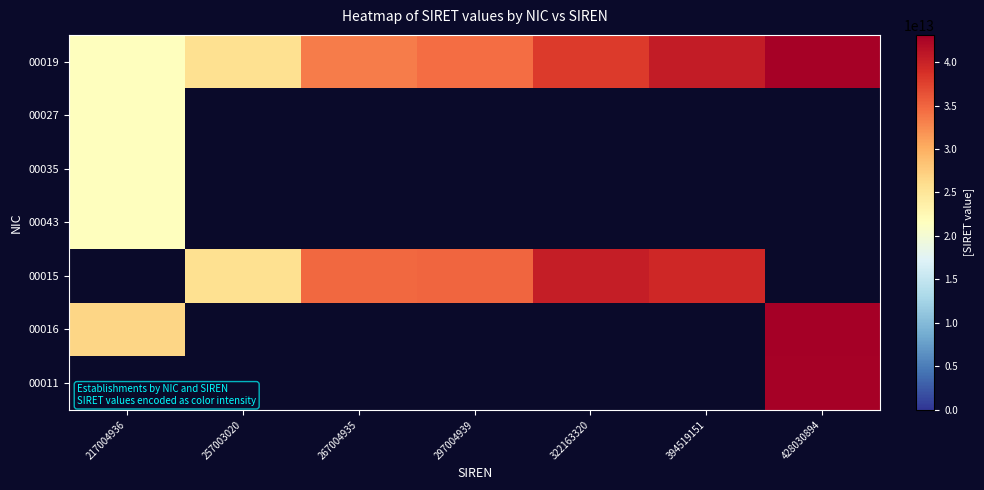

What is the difference between the highest and lowest values at 322163320?

2372916099996.0